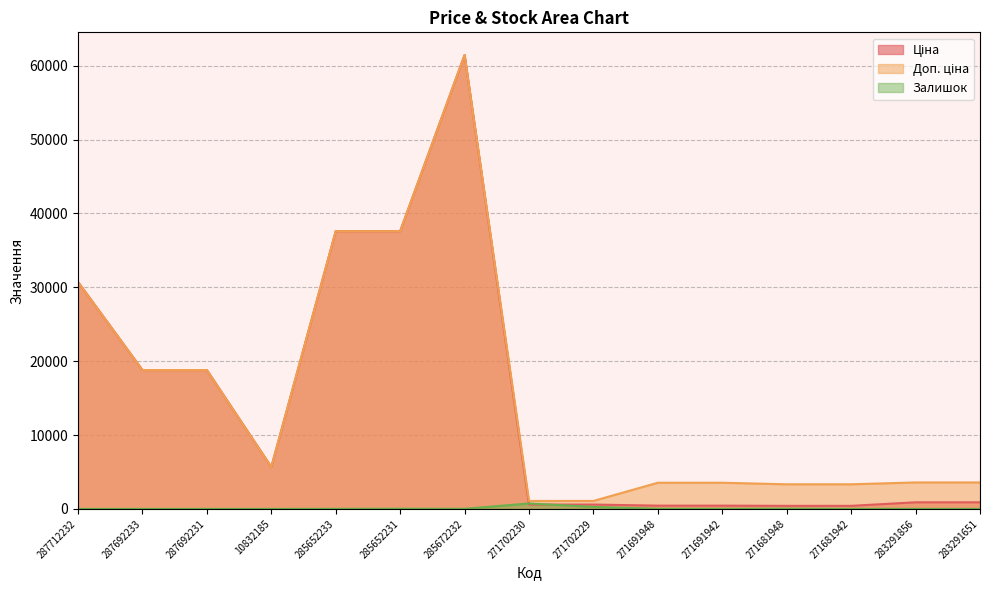

What is the label of the 13th point from the left?

271681942